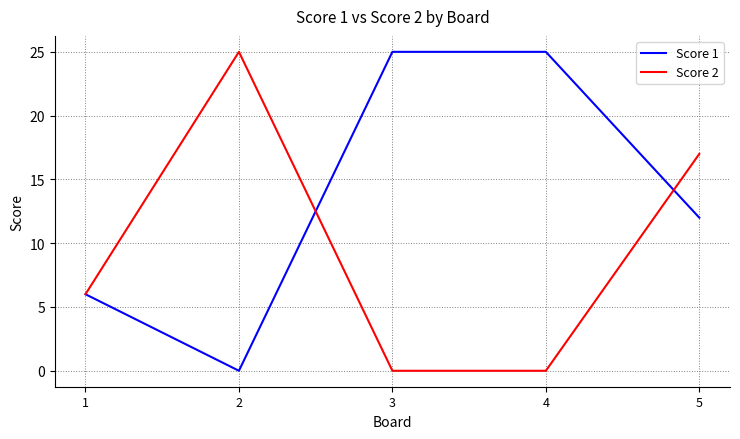

List the series in order of their overall mean, highest first.

Score 1, Score 2